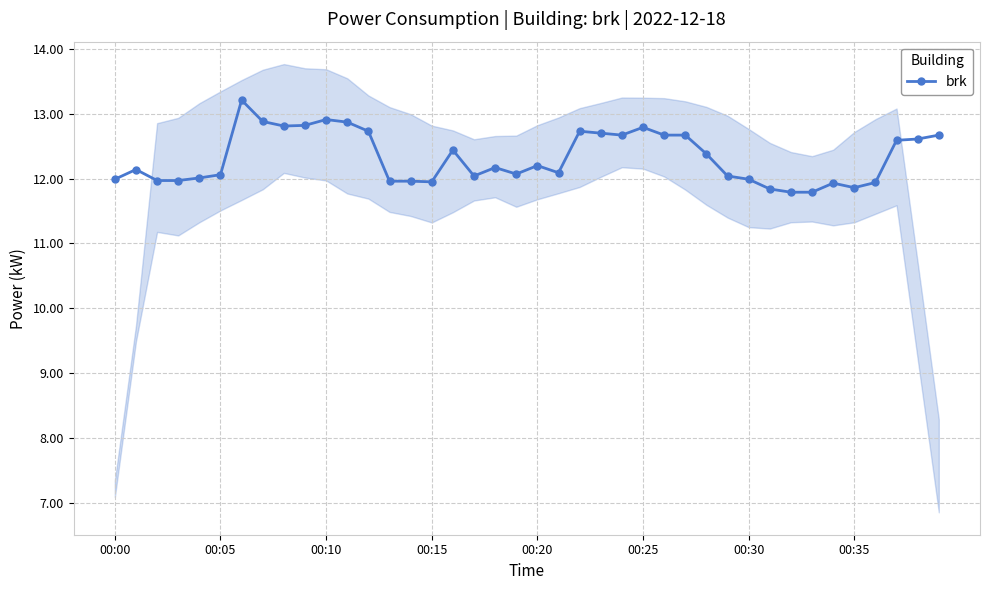

Reading right to left, list all the values displayed in this chart.

12.7	12.6	12.6	11.9	11.9	11.9	11.8	11.8	11.8	12.0	12.0	12.4	12.7	12.7	12.8	12.7	12.7	12.7	12.1	12.2	12.1	12.2	12.0	12.4	11.9	12.0	12.0	12.7	12.9	12.9	12.8	12.8	12.9	13.2	12.1	12.0	12.0	12.0	12.1	12.0